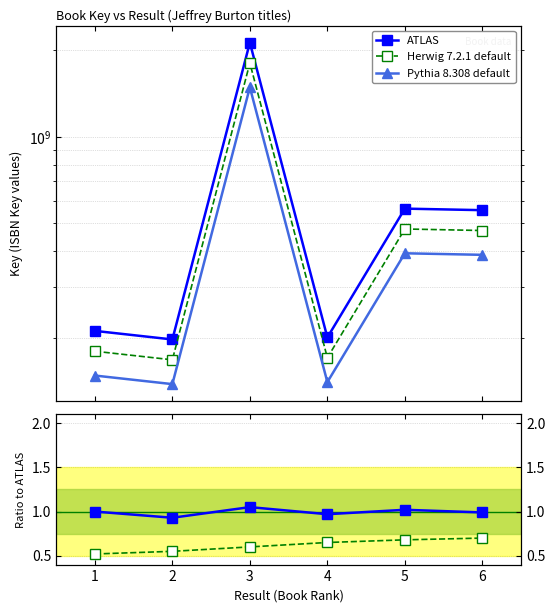

The value of Pythia 8.308 default at 3 is 1942636063.2. True or false?

False